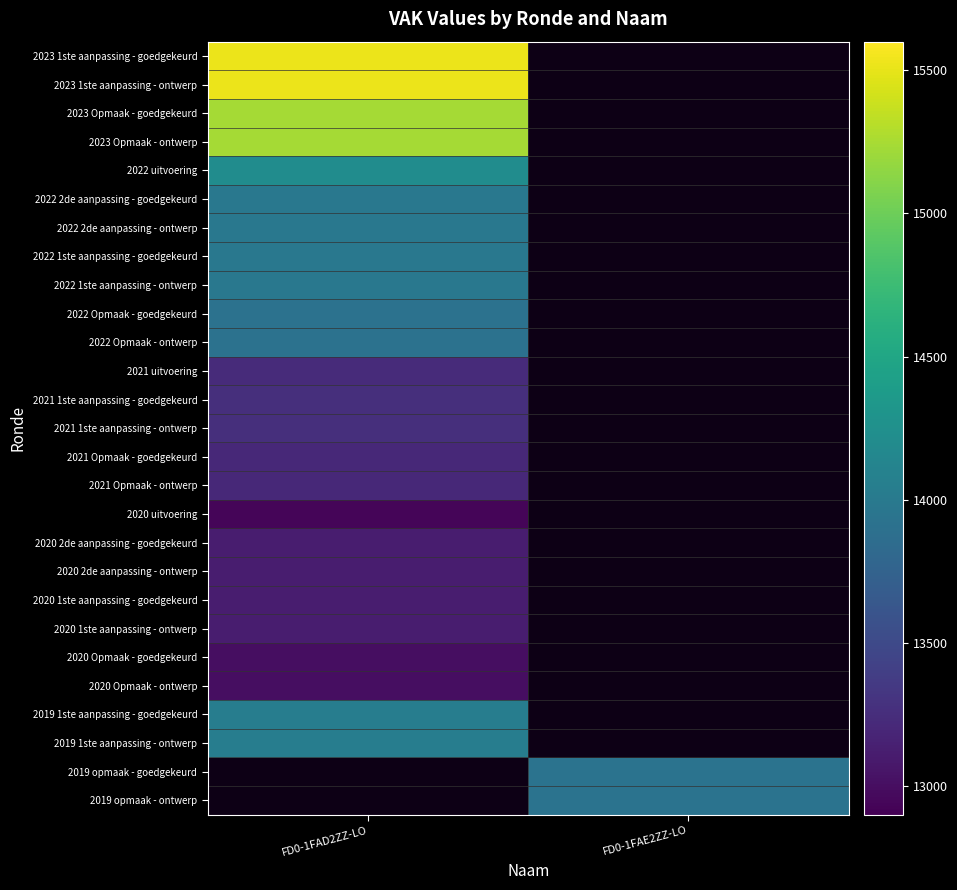

Which series has the widest spread of values?

2023 1ste aanpassing - goedgekeurd